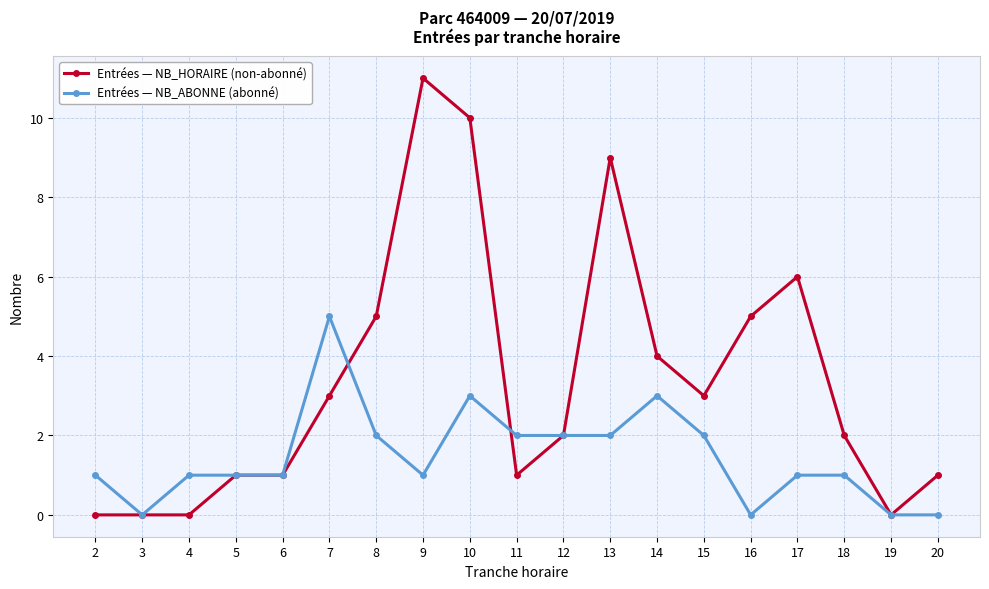

What are all the series names shown in the legend?

Entrées — NB_HORAIRE (non-abonné), Entrées — NB_ABONNE (abonné)